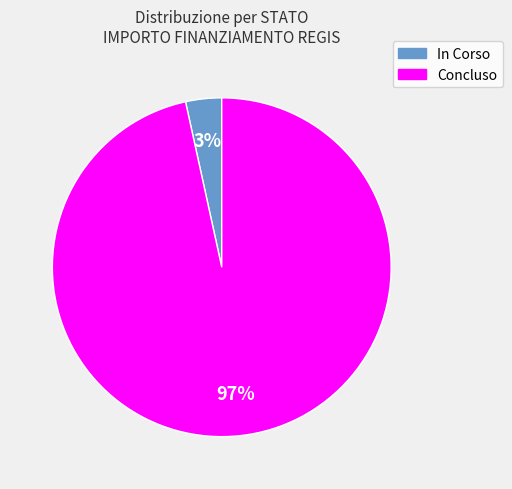

What percentage is the Concluso slice, to the nearest percent?

97%